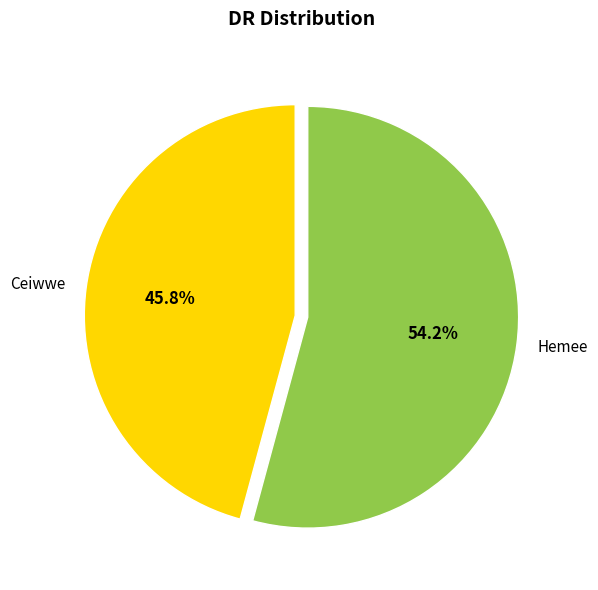

What percentage is the Hemee slice, to the nearest percent?

54%